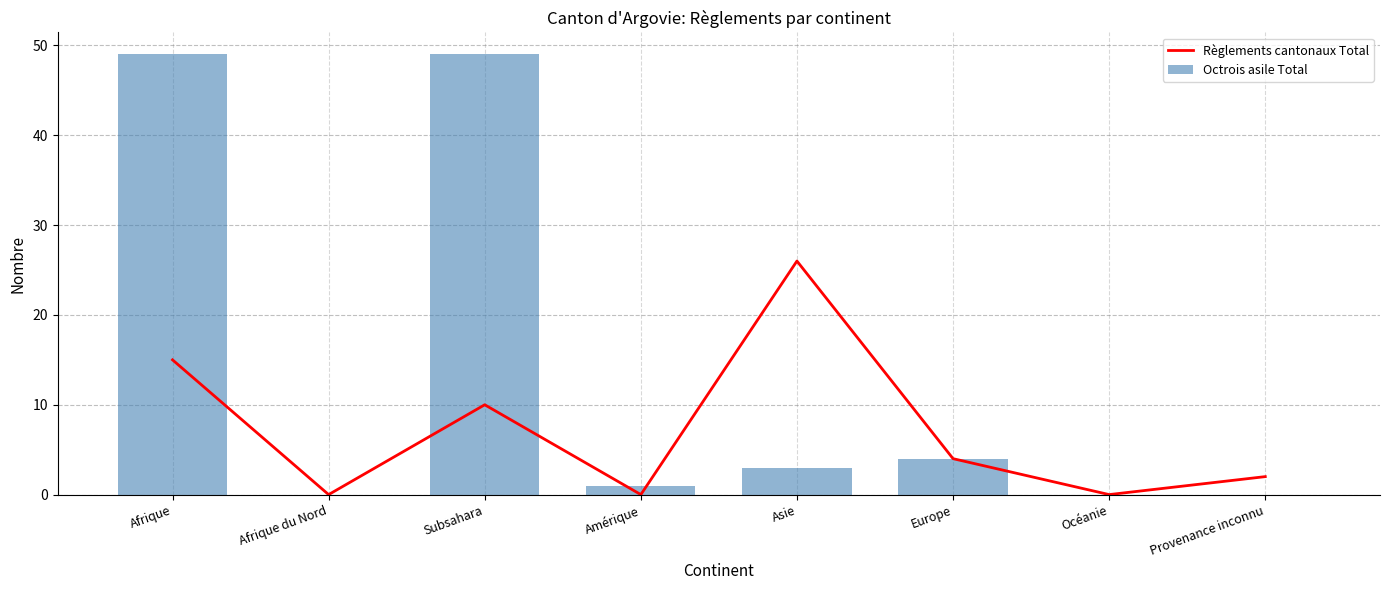

At Amérique, list the series in order from largest to smallest.

Octrois asile Total, Règlements cantonaux Total